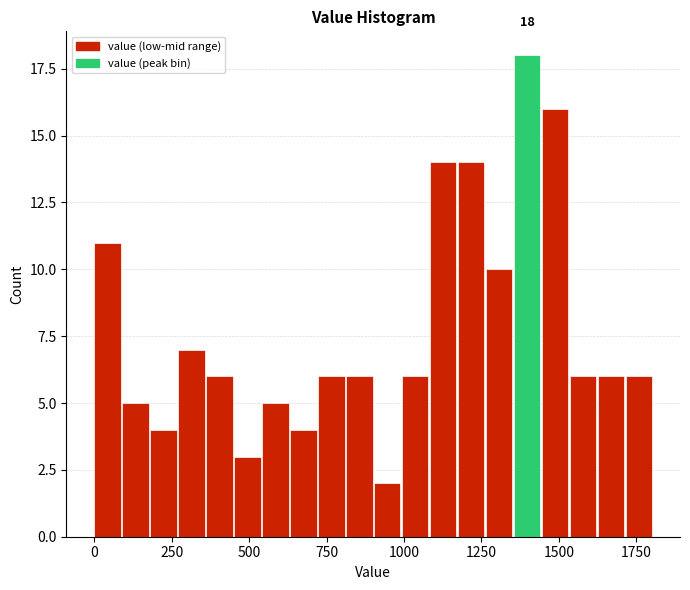

Read against the x-axis, roughly where is the centre of the tallest bar?

1400